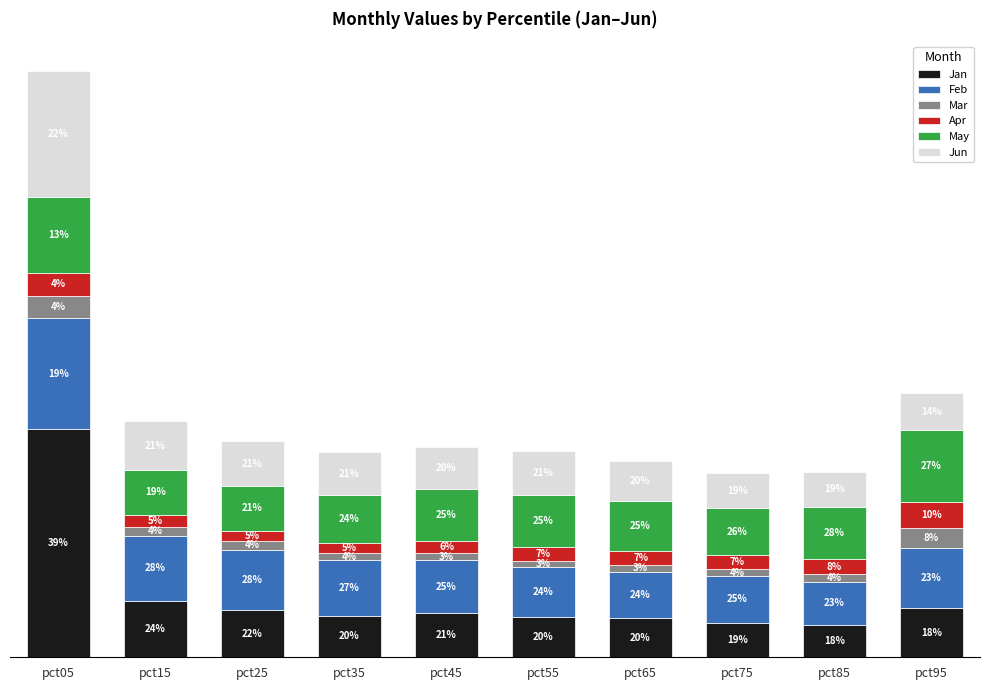

The value of Jan at pct15 is 0.9. True or false?

True